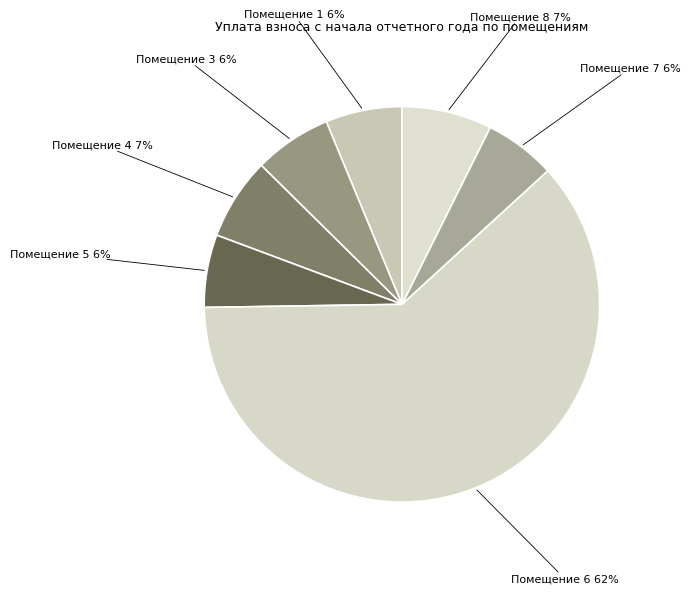

What is the largest slice in the pie chart?

6